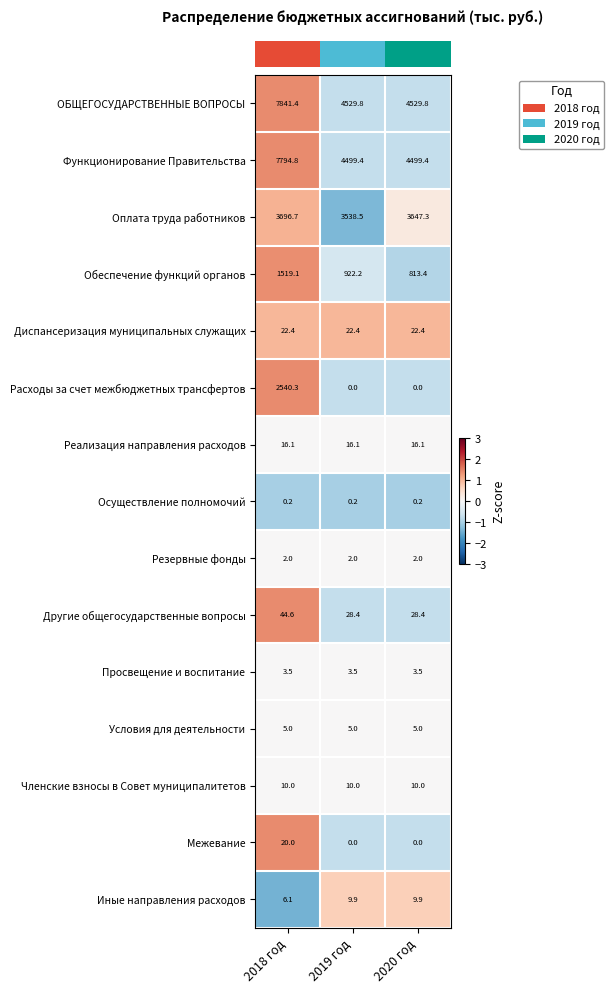

What is the difference between the maximum and second lowest values in the ОБЩЕГОСУДАРСТВЕННЫЕ ВОПРОСЫ series?

3311.6